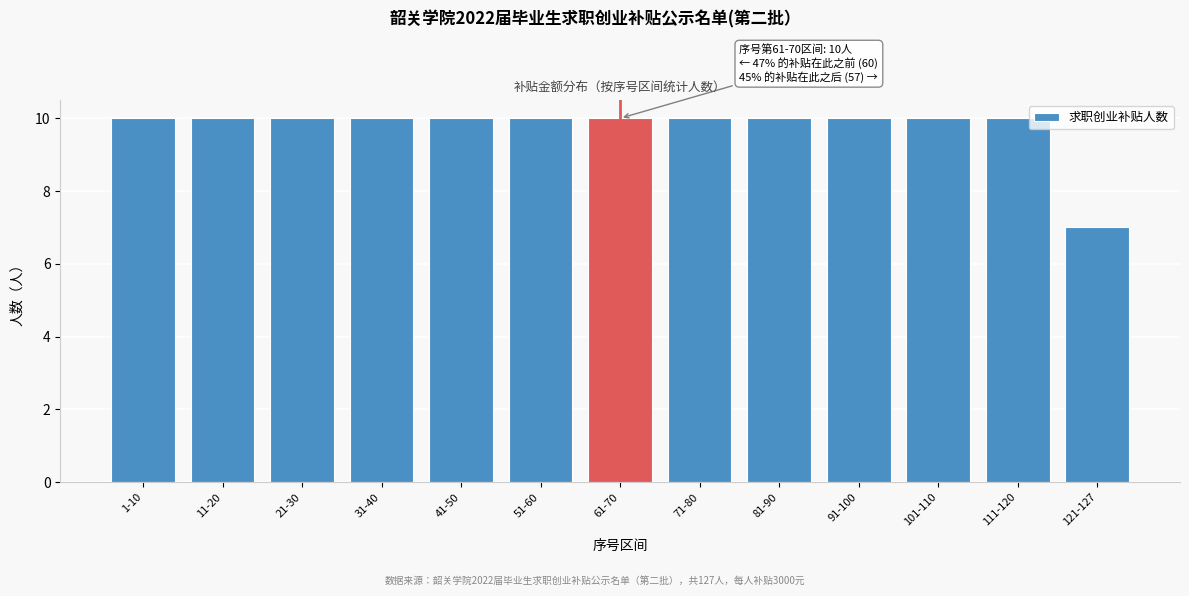

Reading right to left, what are all the values shown in this chart?

7	10	10	10	10	10	10	10	10	10	10	10	10